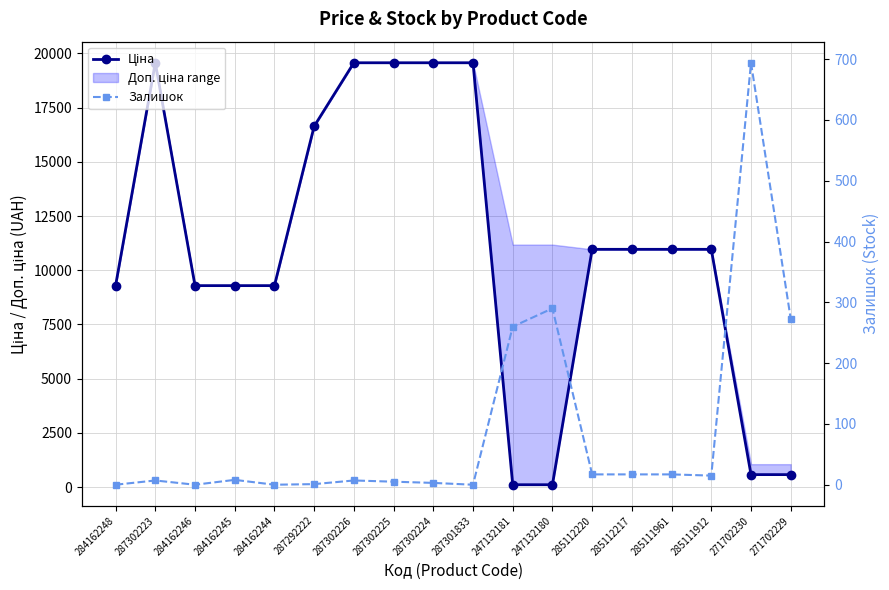

Is it true that Ціна equals 14538.3 at 285111961?

False